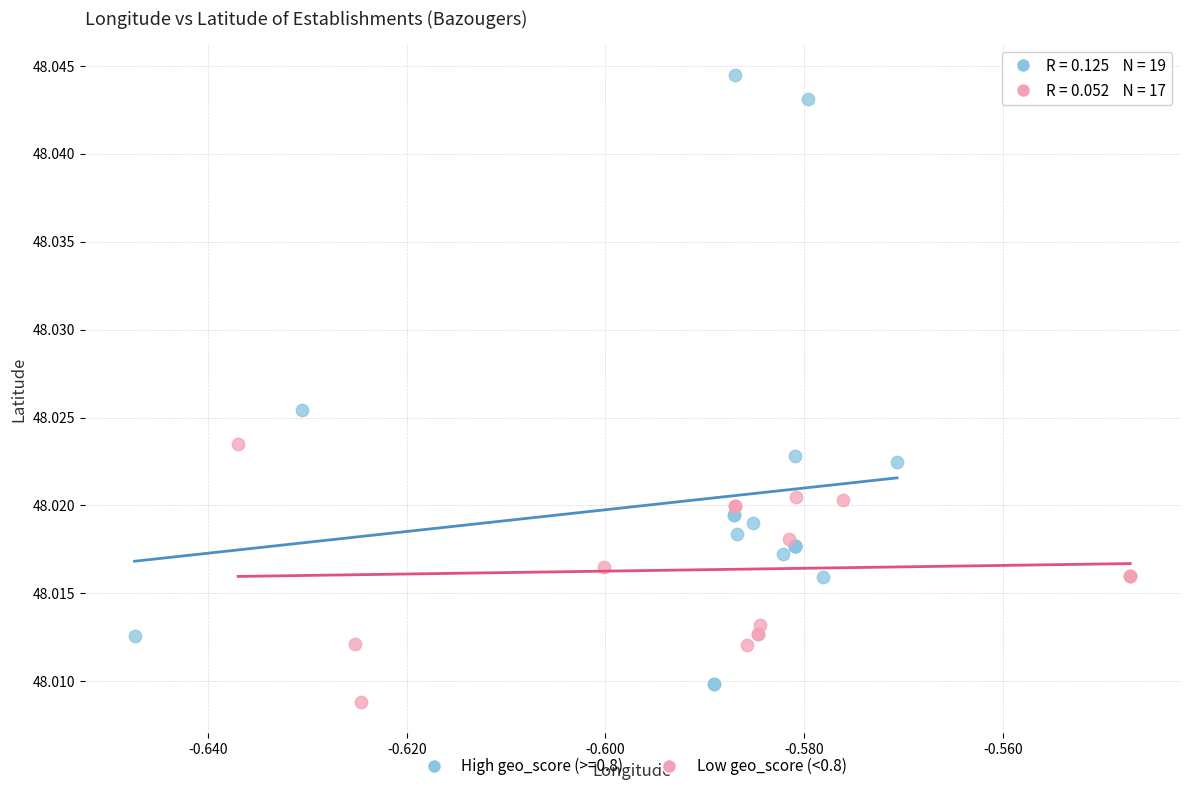

Which series has the largest Y range (max minus min)?

High geo_score (>=0.8)